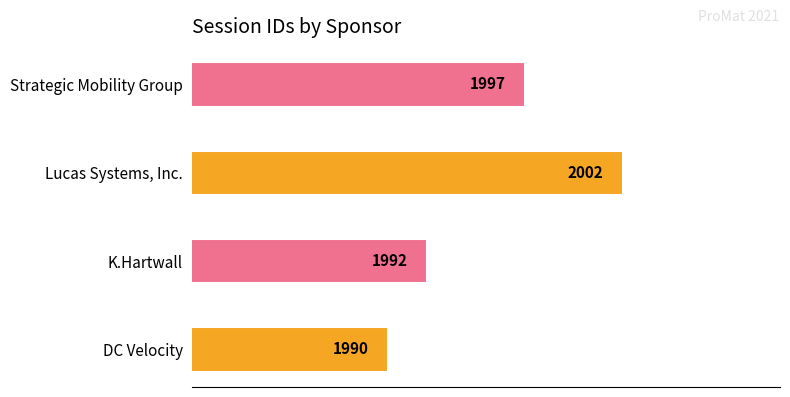

Rank the categories by value from highest to lowest.

Lucas Systems, Inc., Strategic Mobility Group, K.Hartwall, DC Velocity